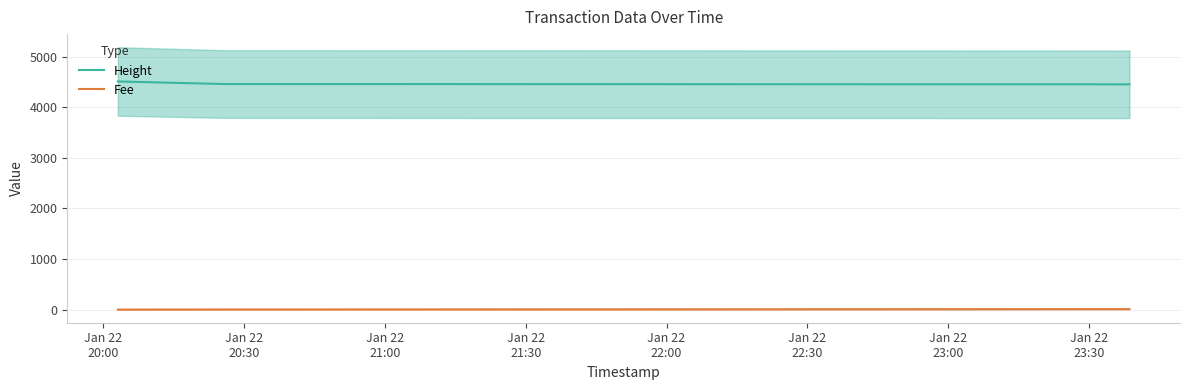

What is the minimum value for Fee?

0.1